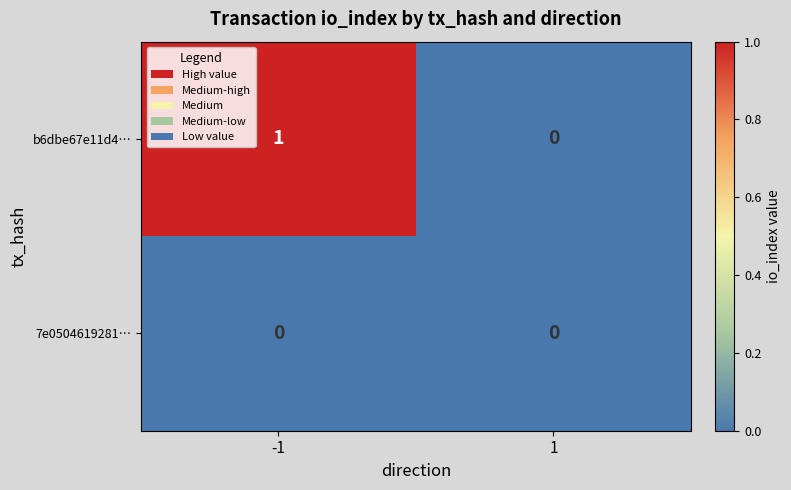

What is the greatest value displayed?

1